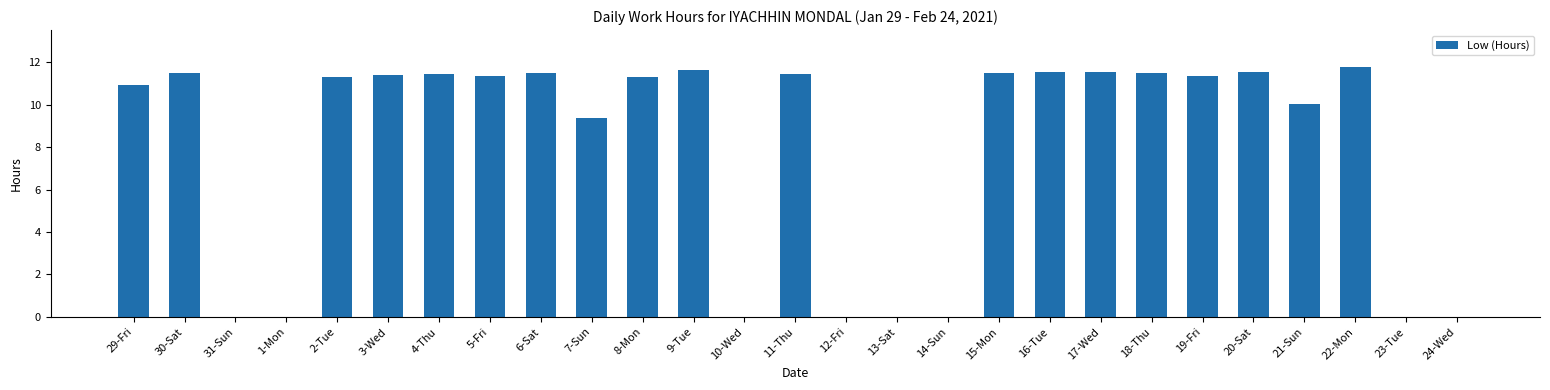

Is it true that the value at 13-Sat is 6.7?

False